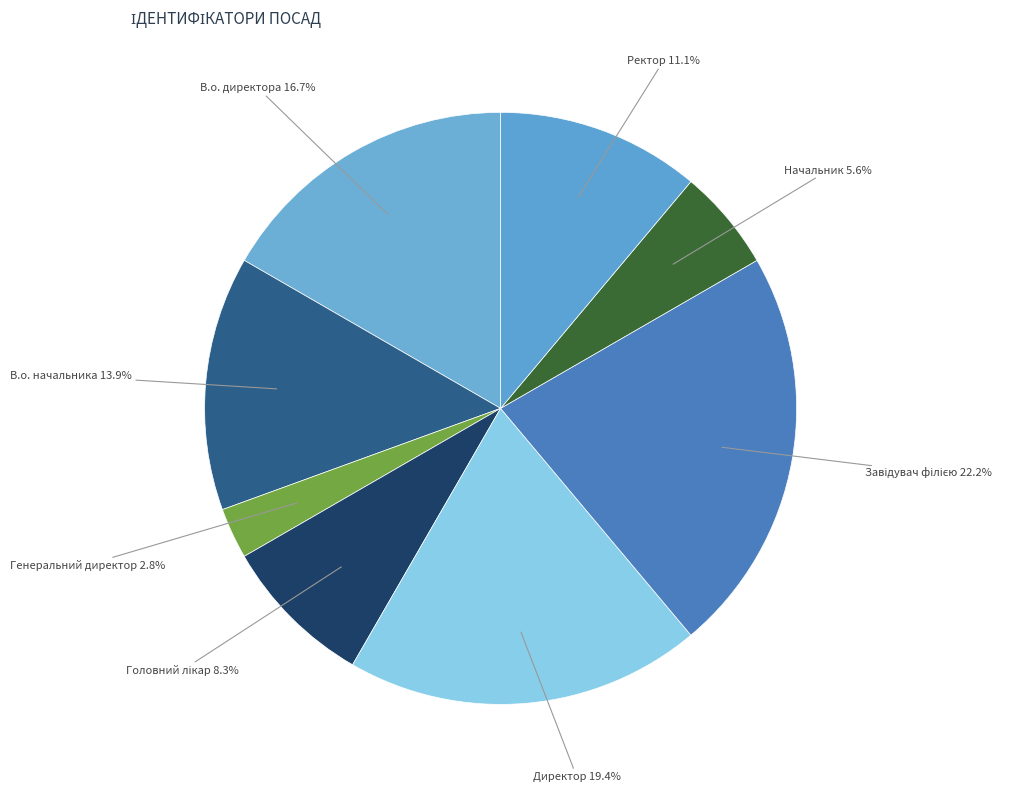

To the nearest percent, what is the difference between the largest and smallest slice percentages?

19%